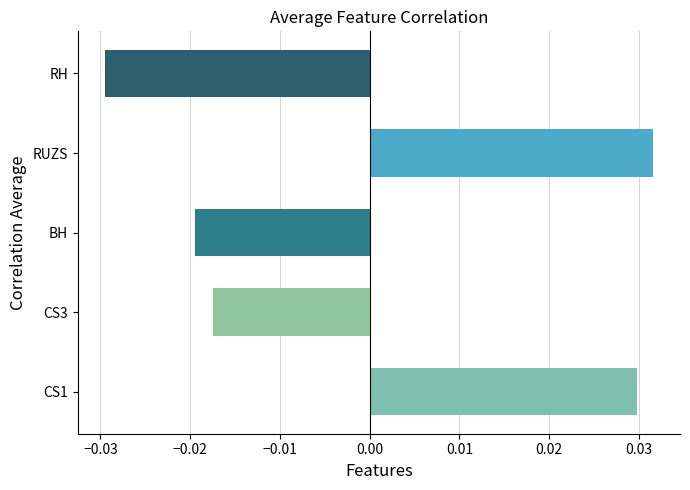

How many bars are there in total?

5